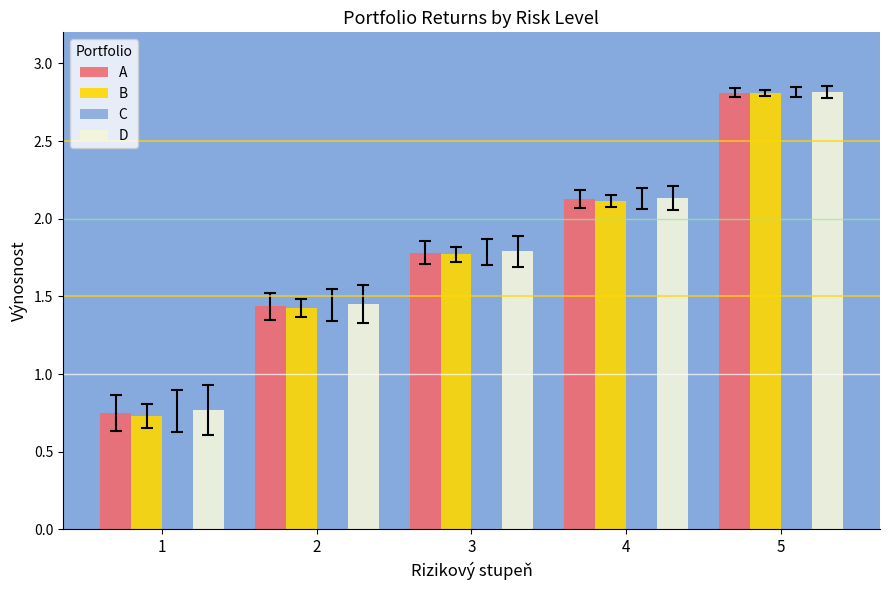

How many bars are there in total?

20